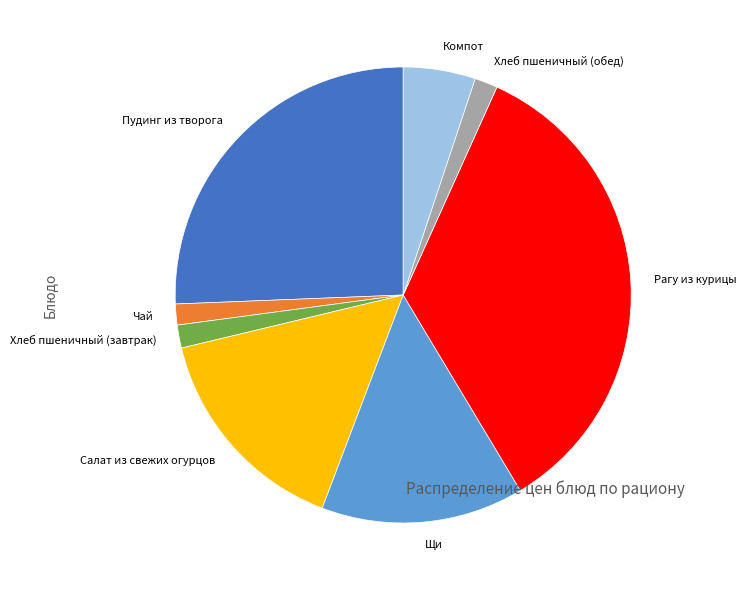

Which has a higher value, Пудинг из творога or Чай?

Пудинг из творога